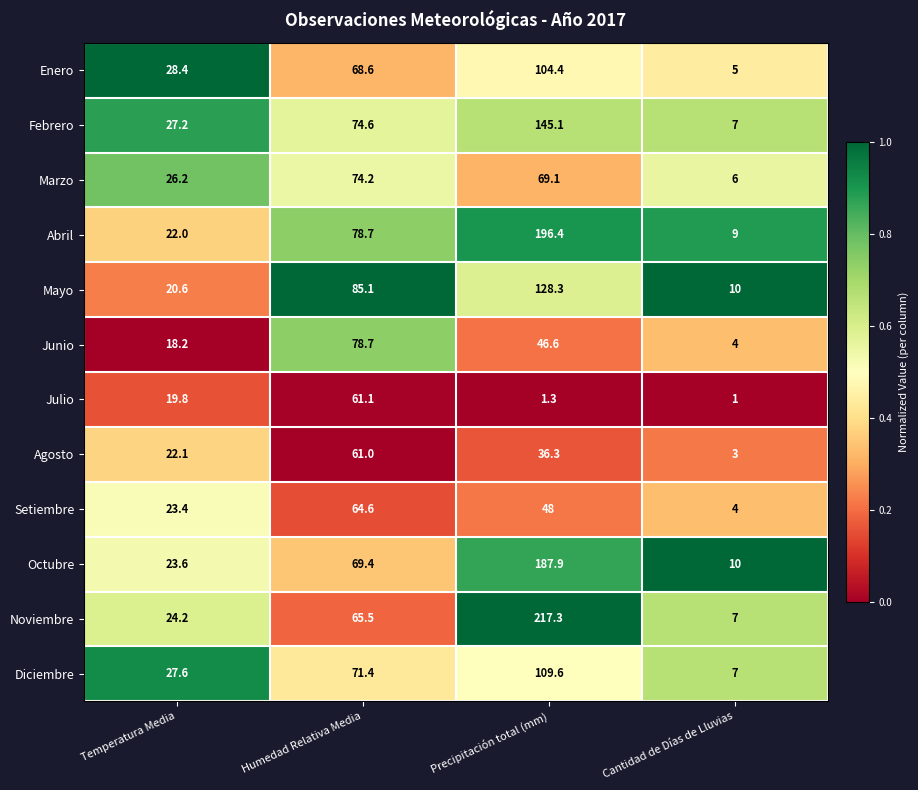

What is the approximate value of Setiembre at Precipitación total (mm)?

48.0